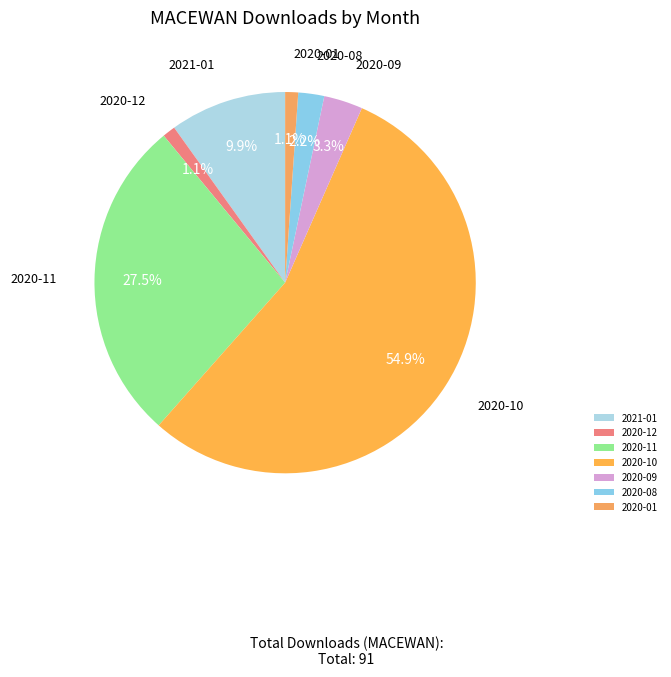

To the nearest percent, what percentage of the pie is 2020-12?

1%